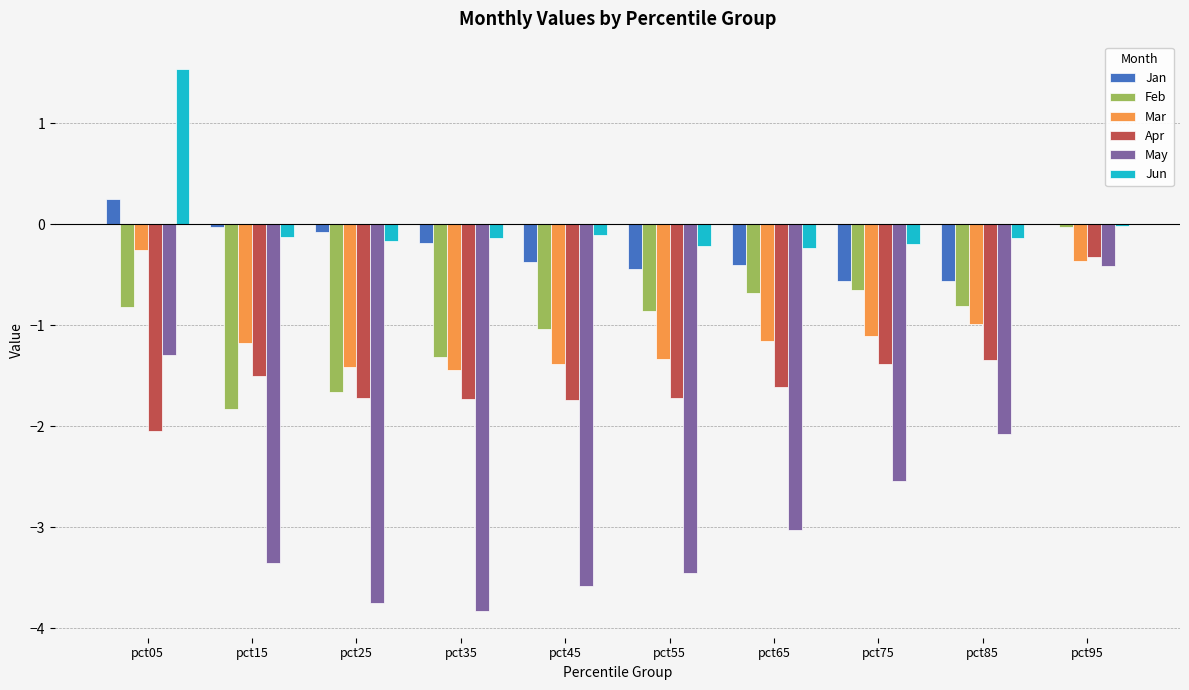

What is the difference between the Mar values at pct95 and pct85?

0.6